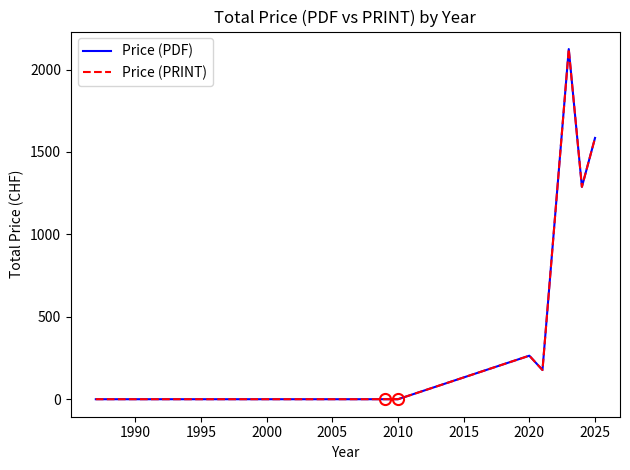

How many interior local valleys does the Price (PDF) series have?

2